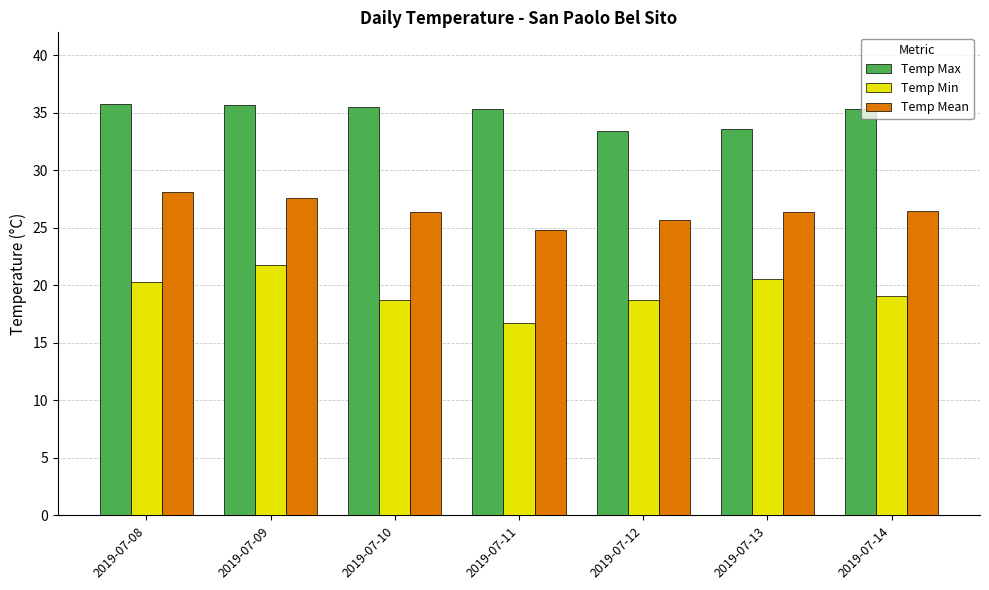

What is the value of the Temp Max bar at the 7th from the left?

35.3